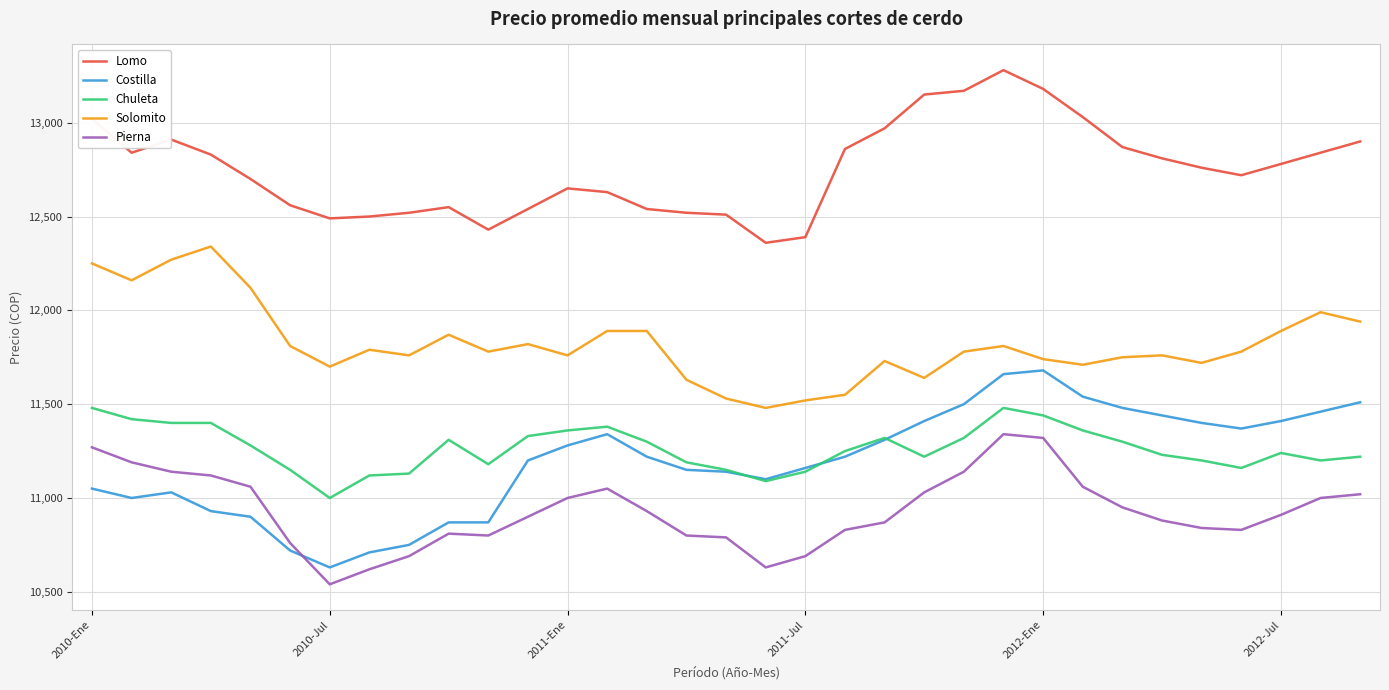

What is the highest value of the Chuleta series?

11480